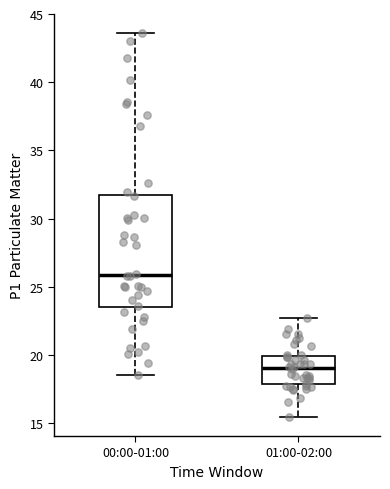

Which box is the tallest, from its lower edge to its upper edge?

00:00-01:00